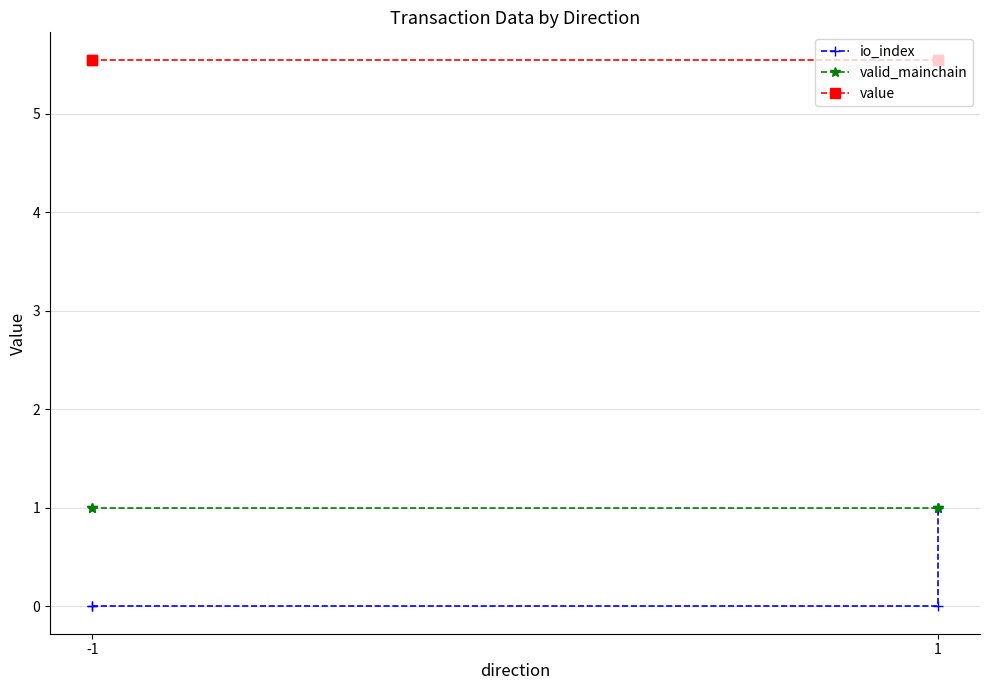

True or false: value has more than 1 interior local peaks.

False